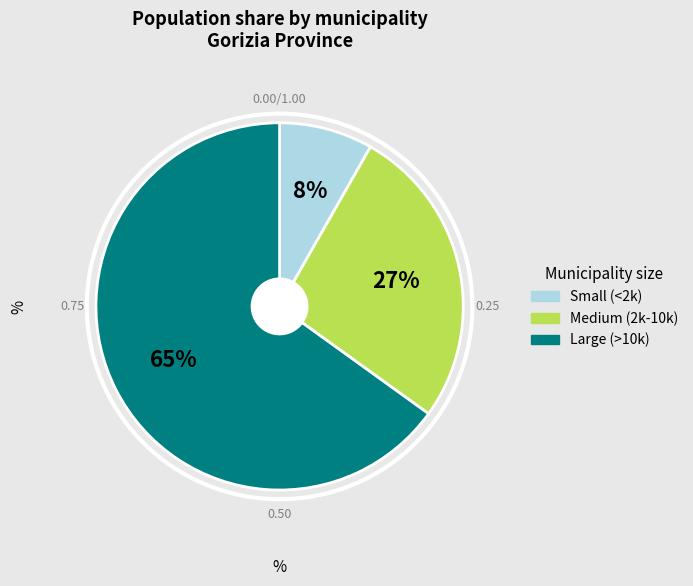

To the nearest percent, what is the average slice percentage?

33%